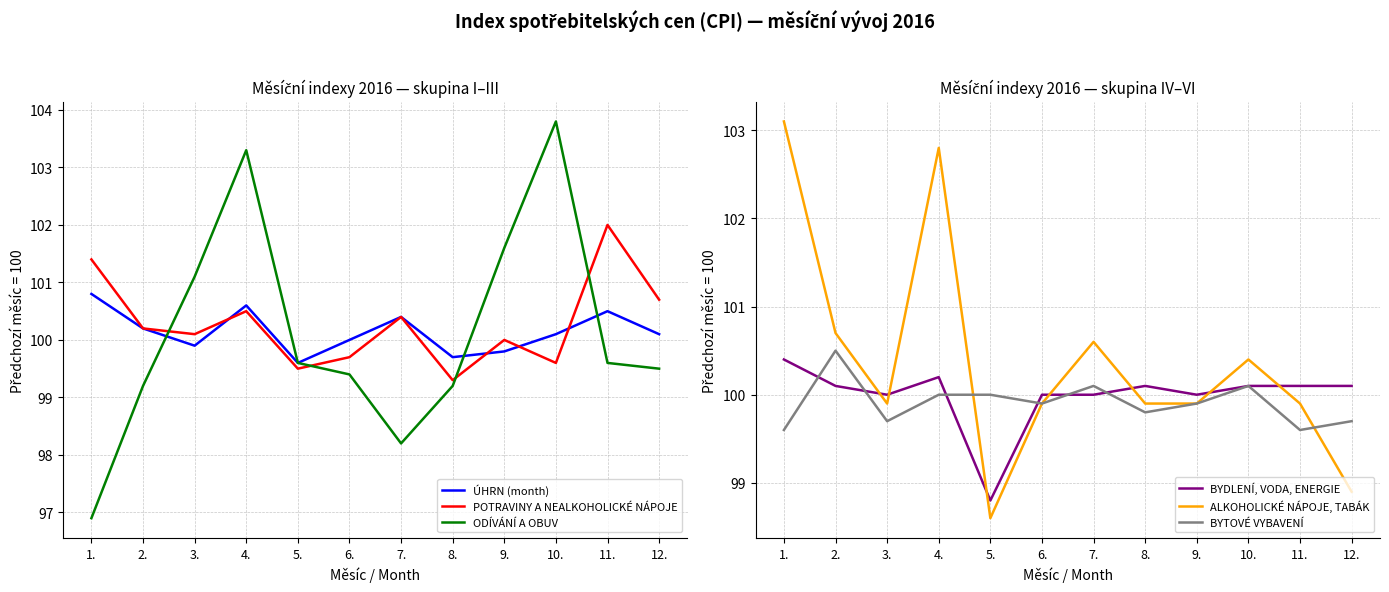

Rank the categories by ÚHRN (month) value from lowest to highest.

5., 8., 9., 3., 6., 10., 12., 2., 7., 11., 4., 1.